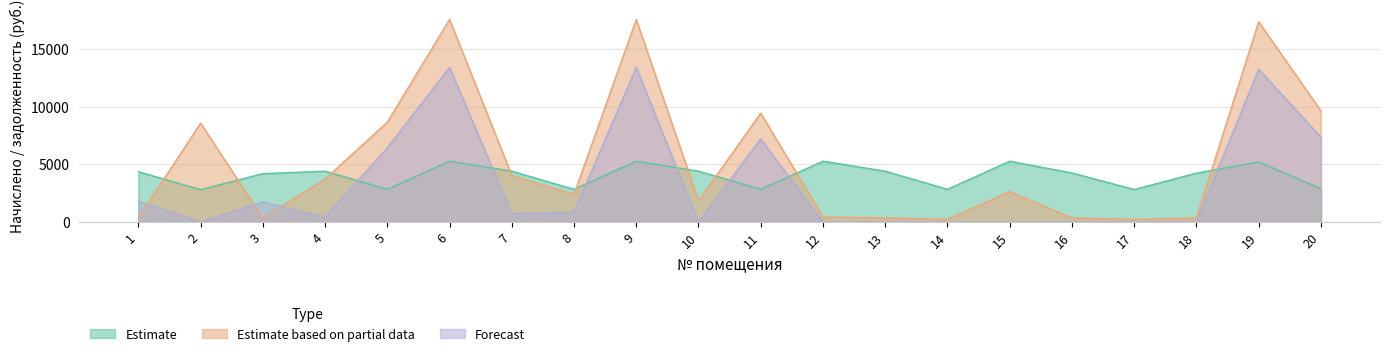

True or false: Forecast has a value of 7211.4 at 10.

False